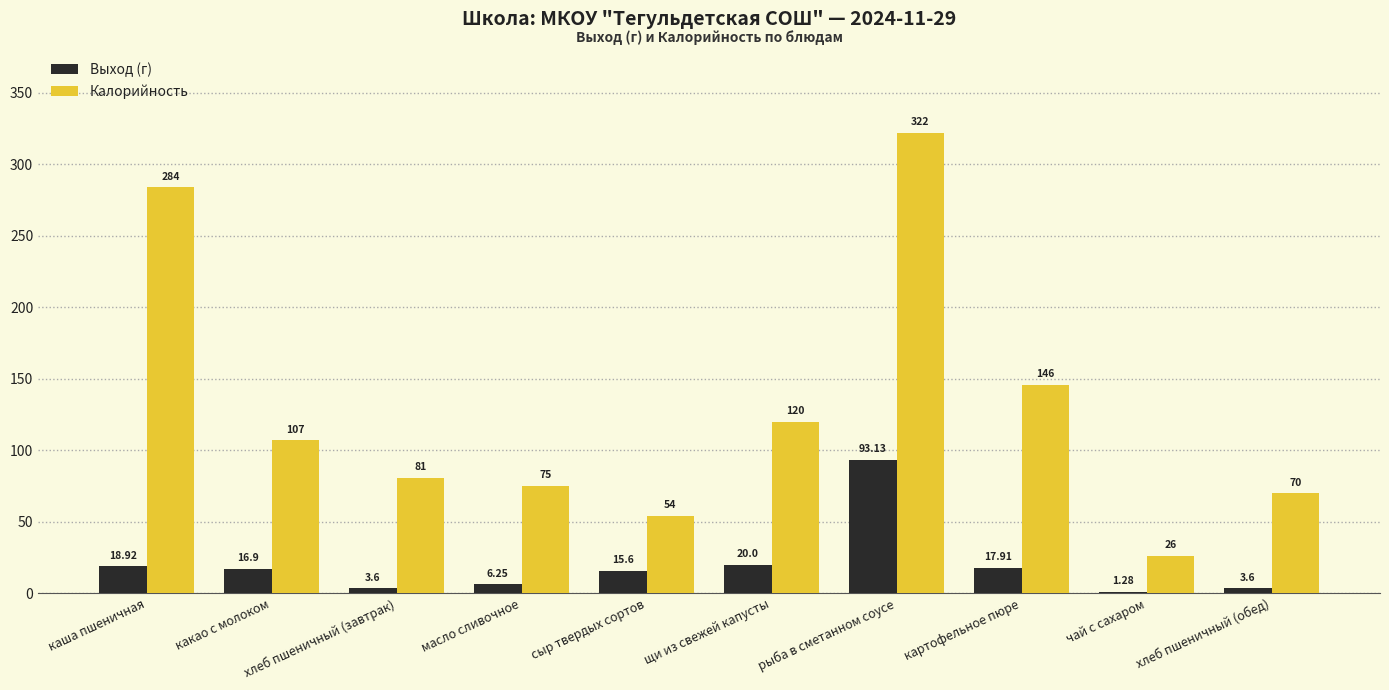

What is the approximate value of Выход (г) at рыба в сметанном соусе?

93.1